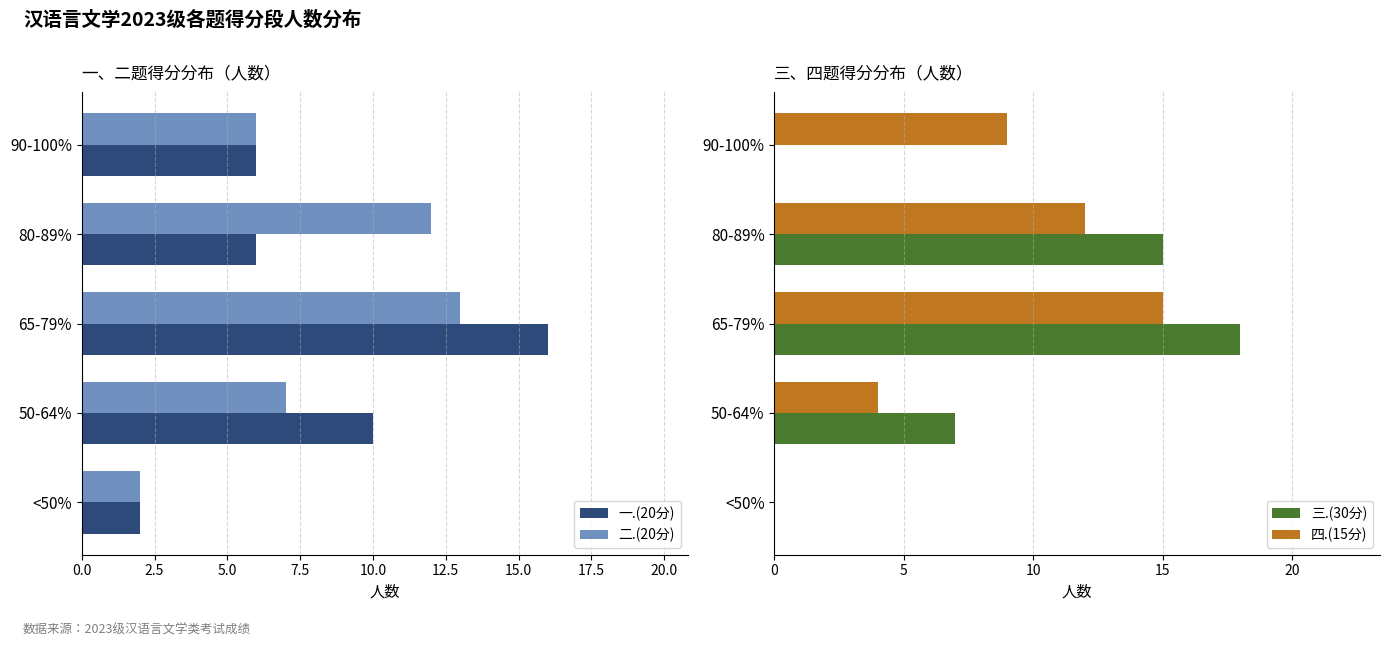

The 一.(20分) series shows 5 at 50-64%. True or false?

False